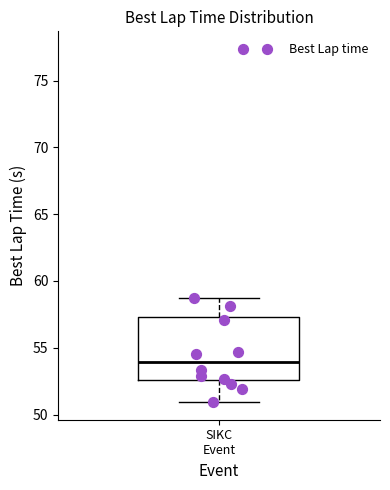

Read this box plot against the y-axis: the position of the median line, the range covered by the box, and the ends of both whiskers. The values are not printed on the chart, so give them approximately, as read against the axis.

median 54.0, box 52.5 to 57.5, whiskers 51.0 to 58.5